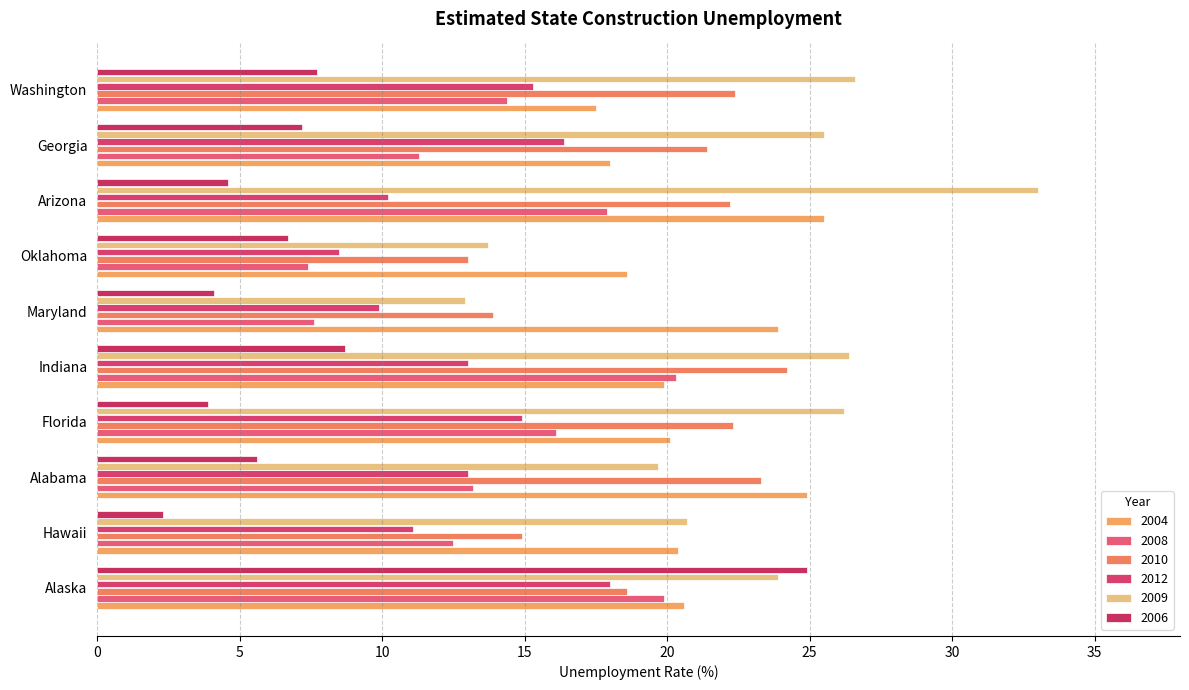

The 2004 series shows 25.5 at Arizona. True or false?

True